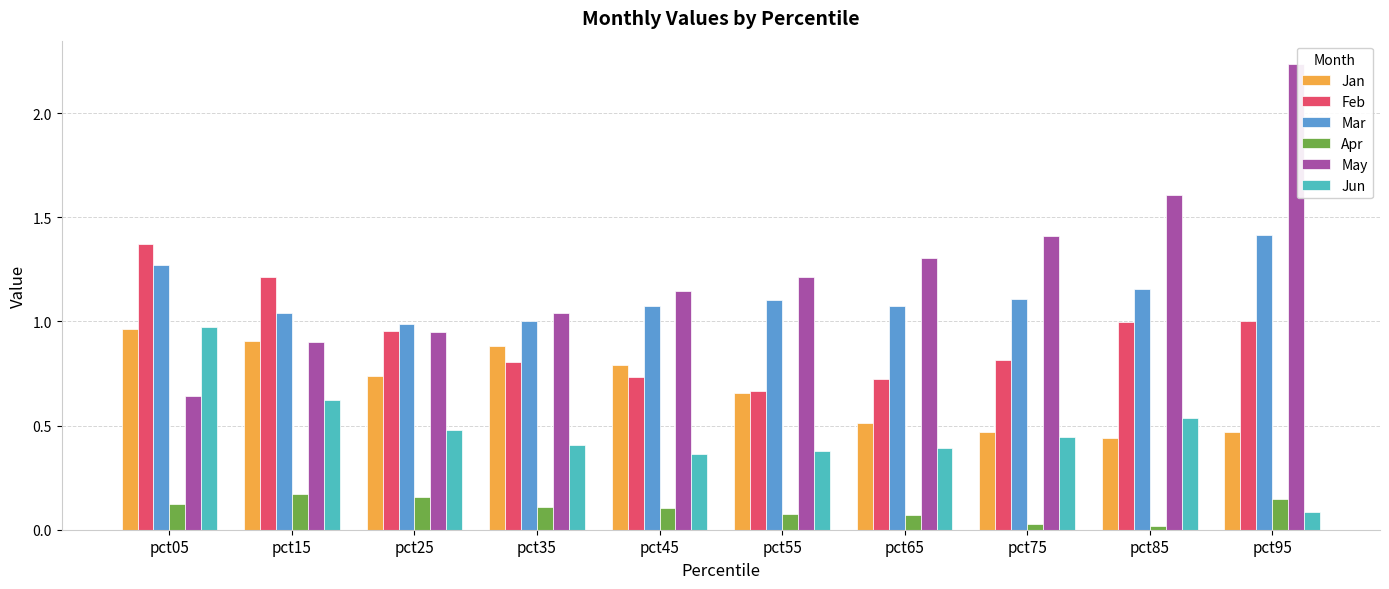

Which series has the largest total across all categories?

May